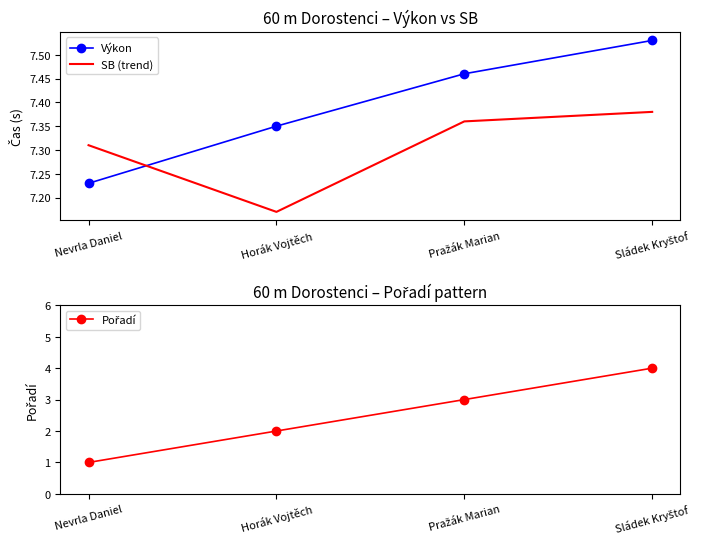

True or false: Výkon has a value of 10.6 at Sládek Kryštof.

False